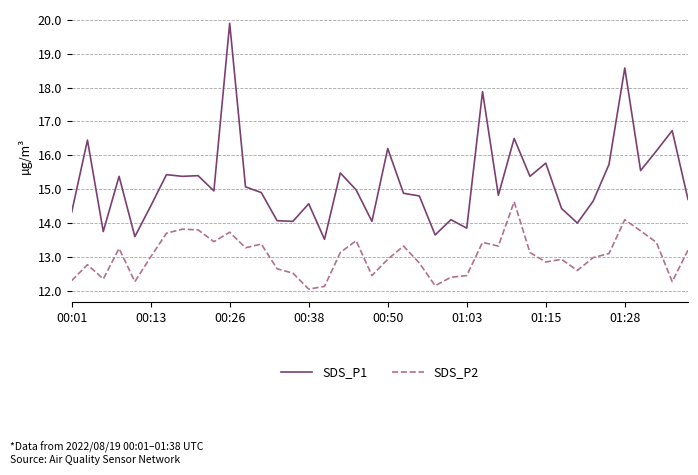

List the series in order of their overall mean, lowest first.

SDS_P2, SDS_P1